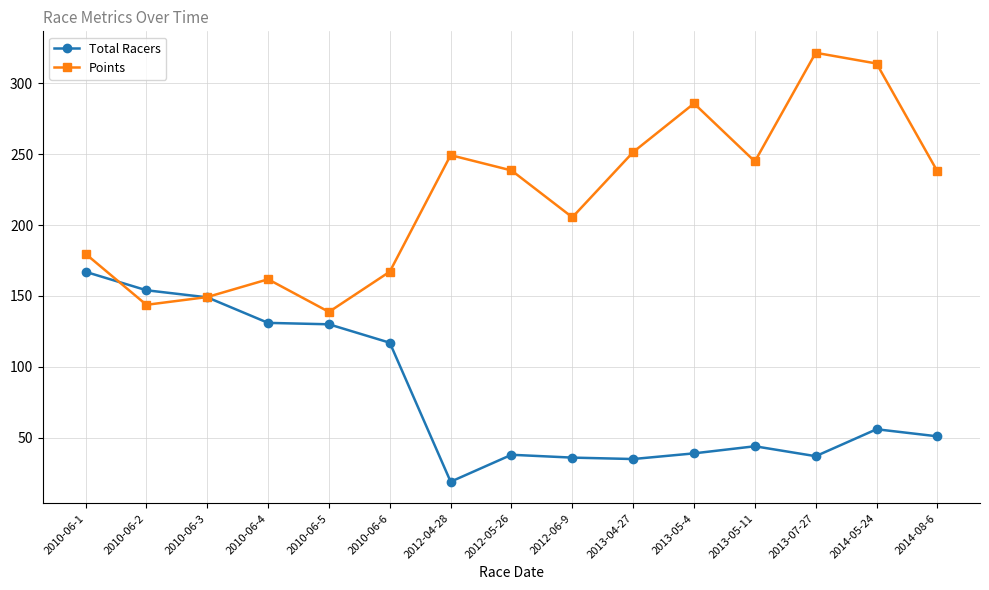

How many values in the Points series are below 237?

7